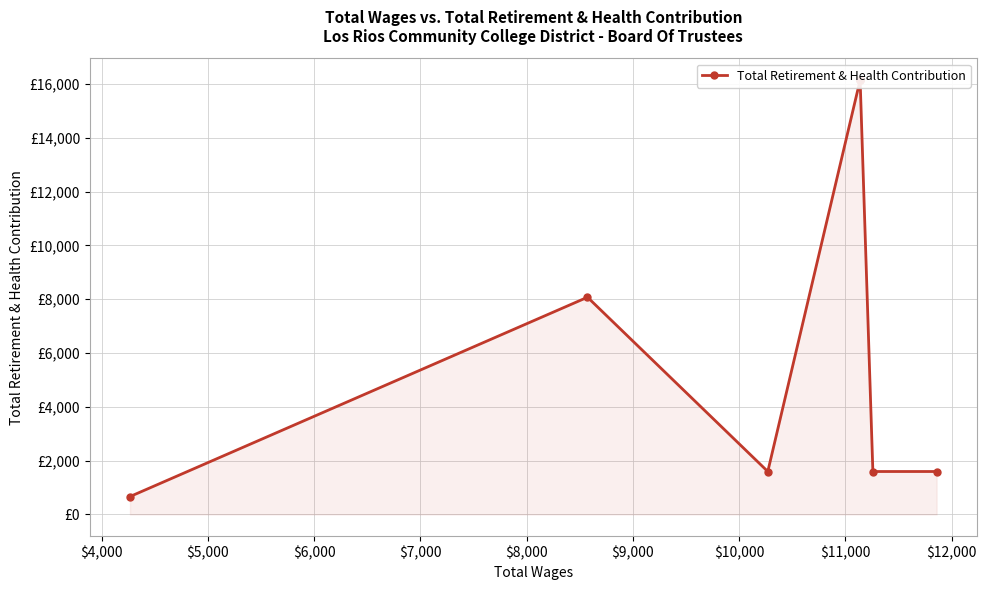

How many values are below 8073?

4